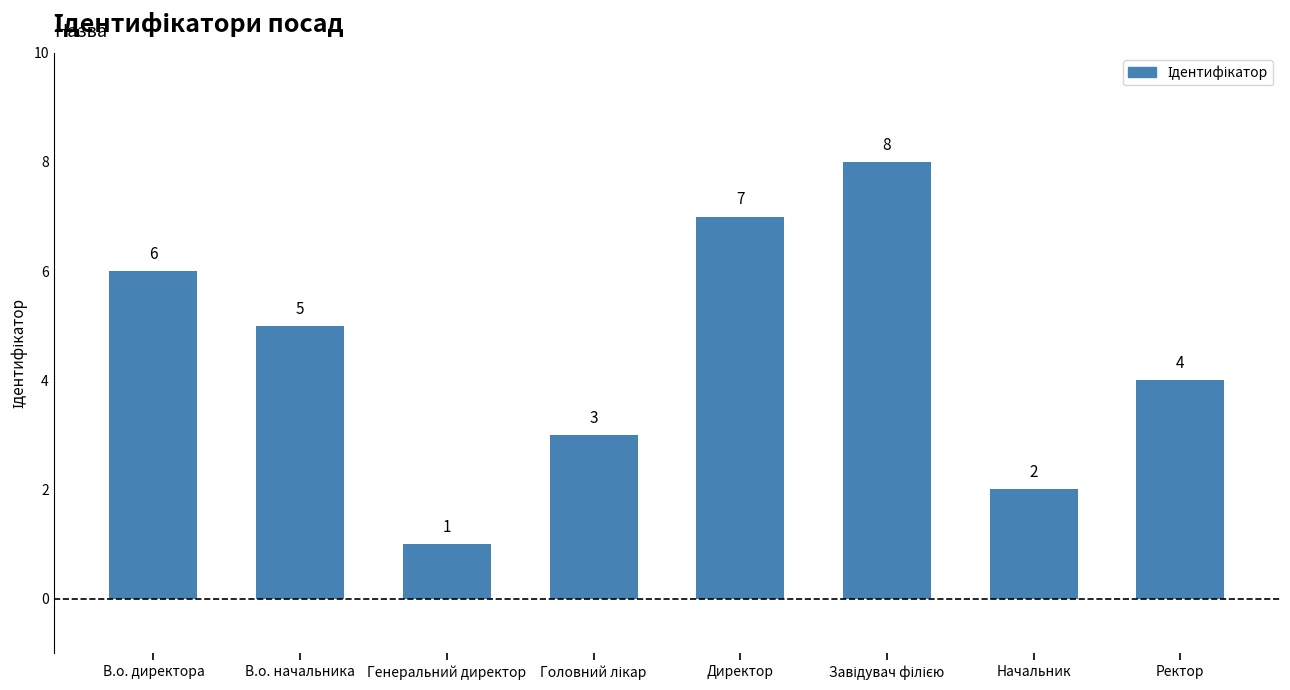

Reading left to right, extract all data points from this chart.

6	5	1	3	7	8	2	4